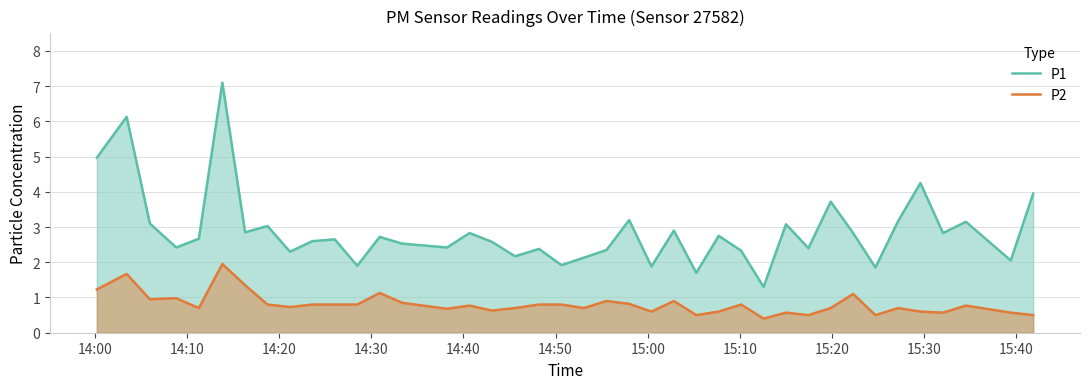

Rank the series by their average value, from lowest to highest.

P2, P1